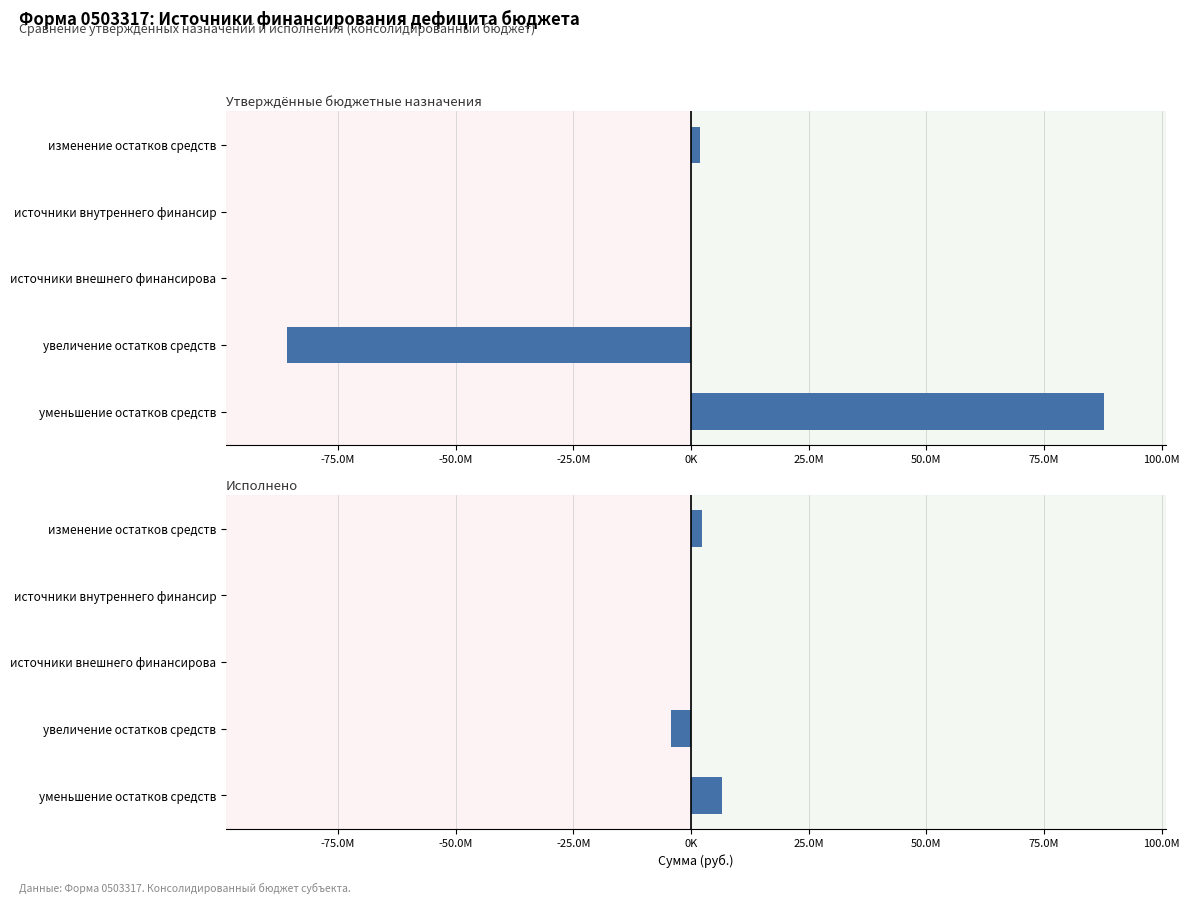

Rank the series by their average value, from highest to lowest.

Исполнено, Утверждённые бюджетные назначения